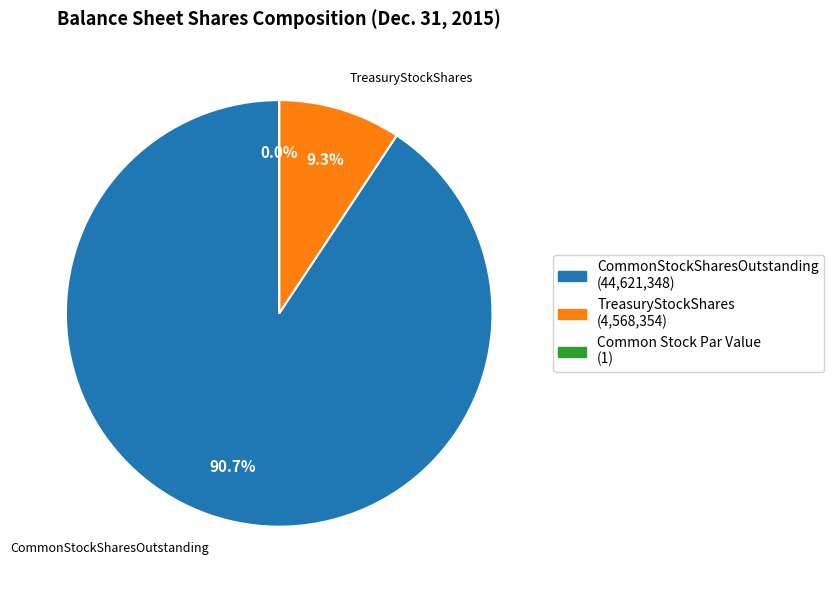

Which slice is the smallest?

Common Stock Par Value